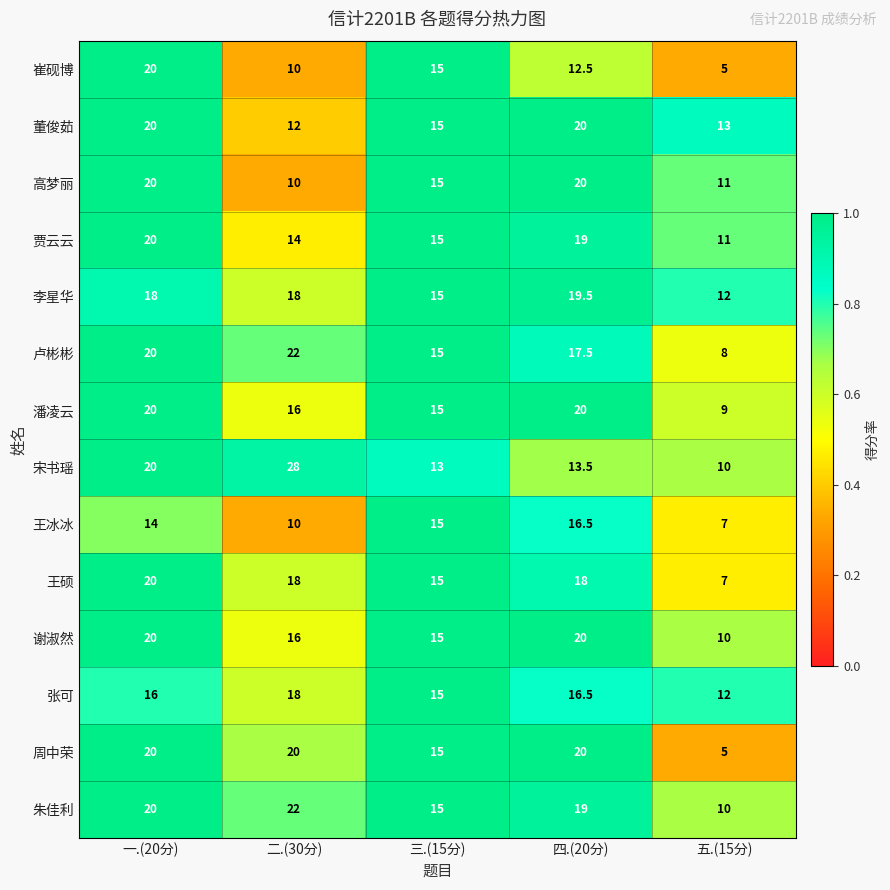

What is the difference between the maximum and minimum values in the 张可 series?

6.0